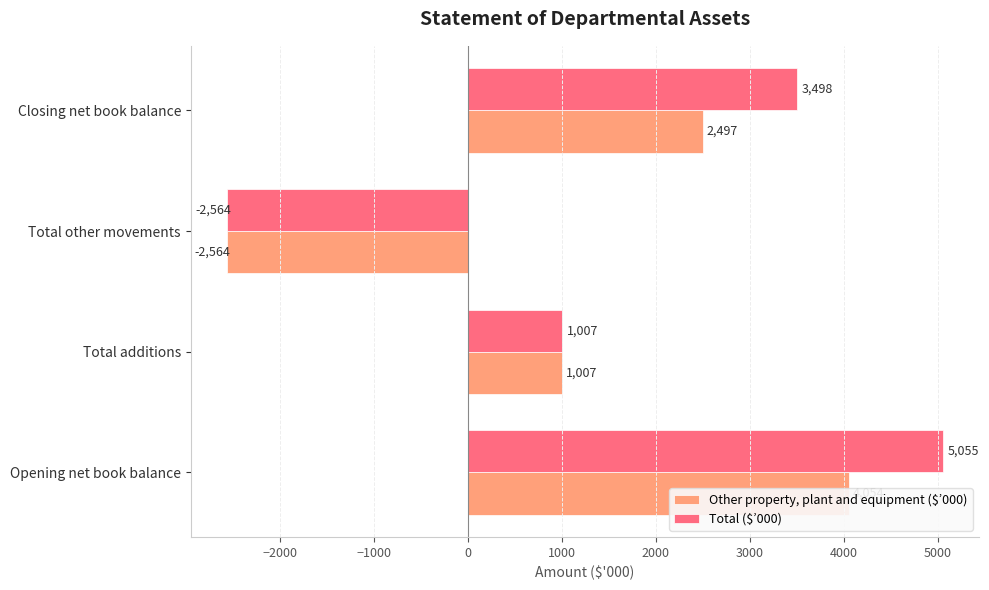

How many Total ($’000) values are between 1007 and 5055?

3